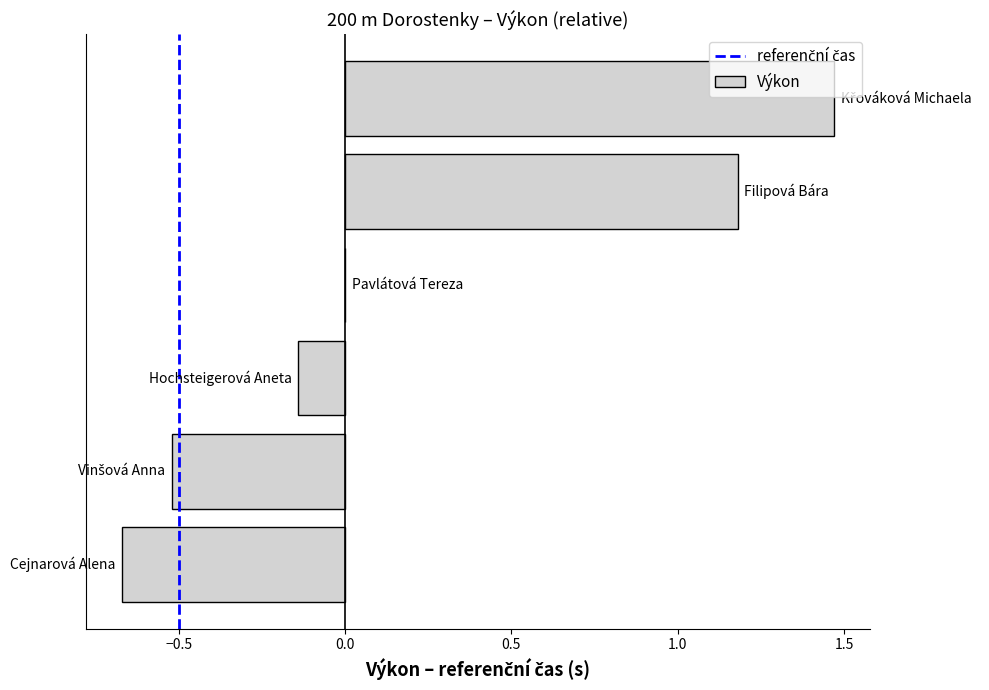

What is the sum of all values?

1.3